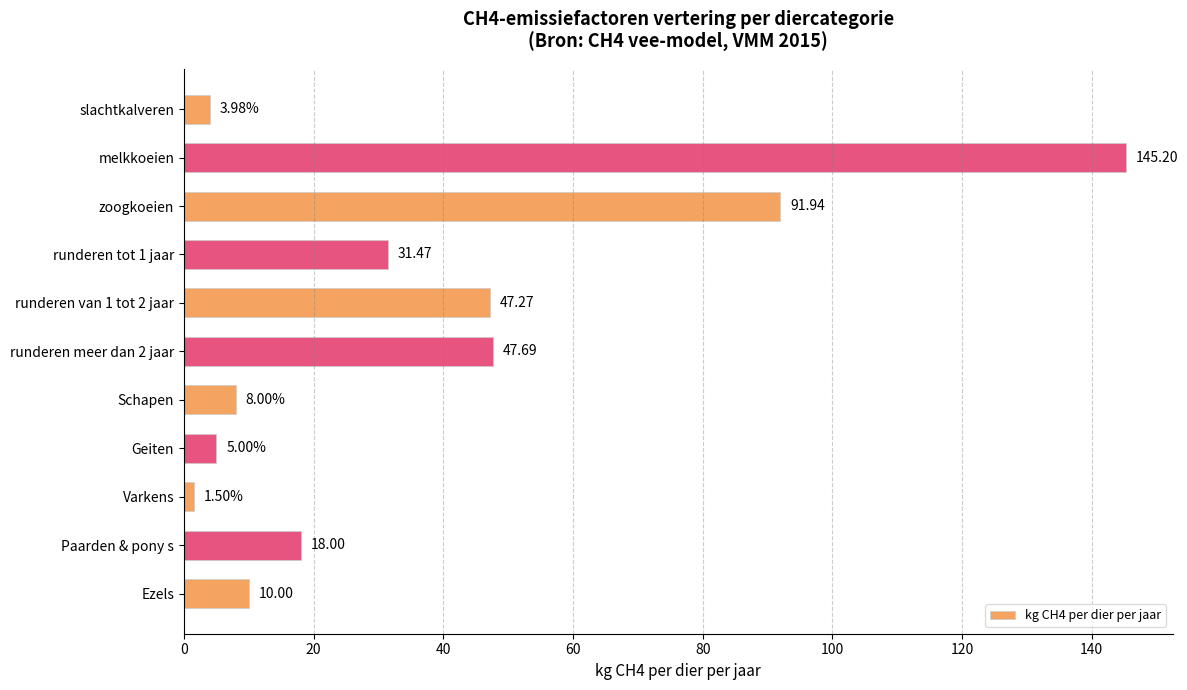

List the labels in order of value, smallest first.

Varkens, slachtkalveren, Geiten, Schapen, Ezels, Paarden & pony s, runderen tot 1 jaar, runderen van 1 tot 2 jaar, runderen meer dan 2 jaar, zoogkoeien, melkkoeien